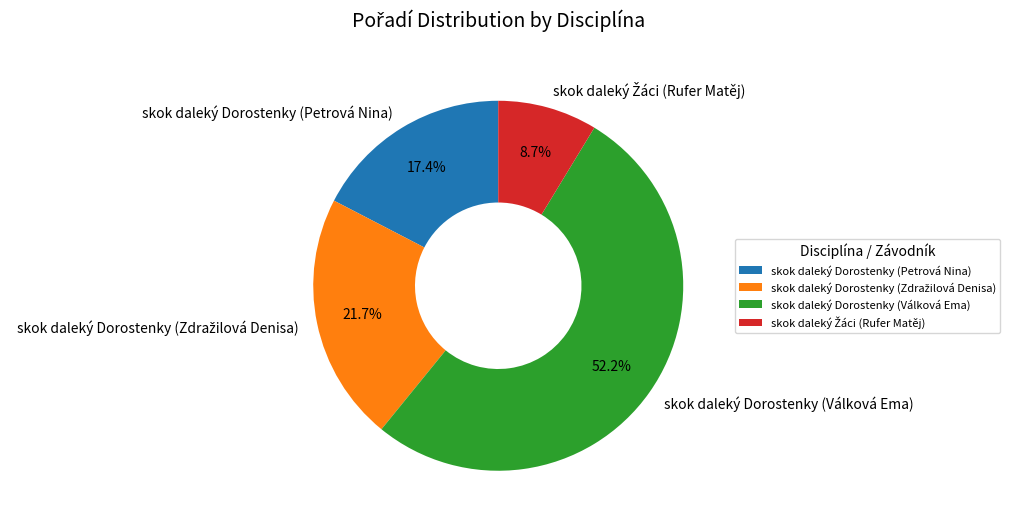

Which slice is the largest?

skok daleký Dorostenky (Válková Ema)